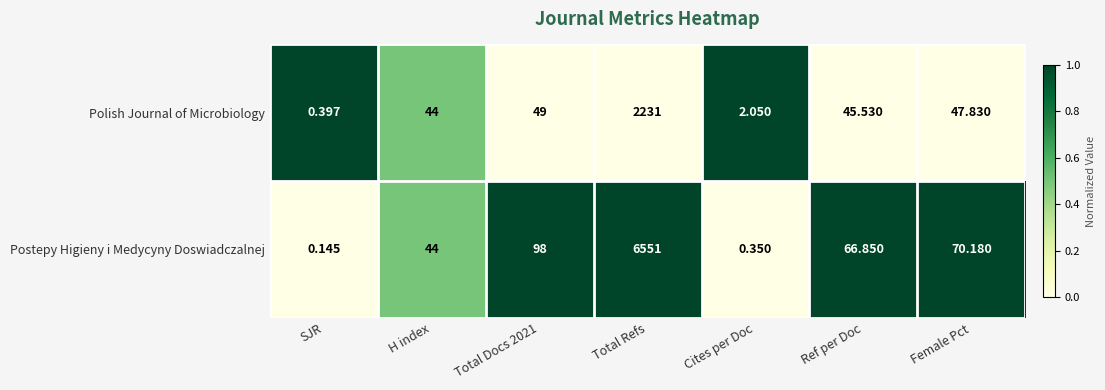

Is the value of Postepy Higieny i Medycyny Doswiadczalnej at Total Docs 2021 greater than the value of Polish Journal of Microbiology at Total Docs 2021?

Yes